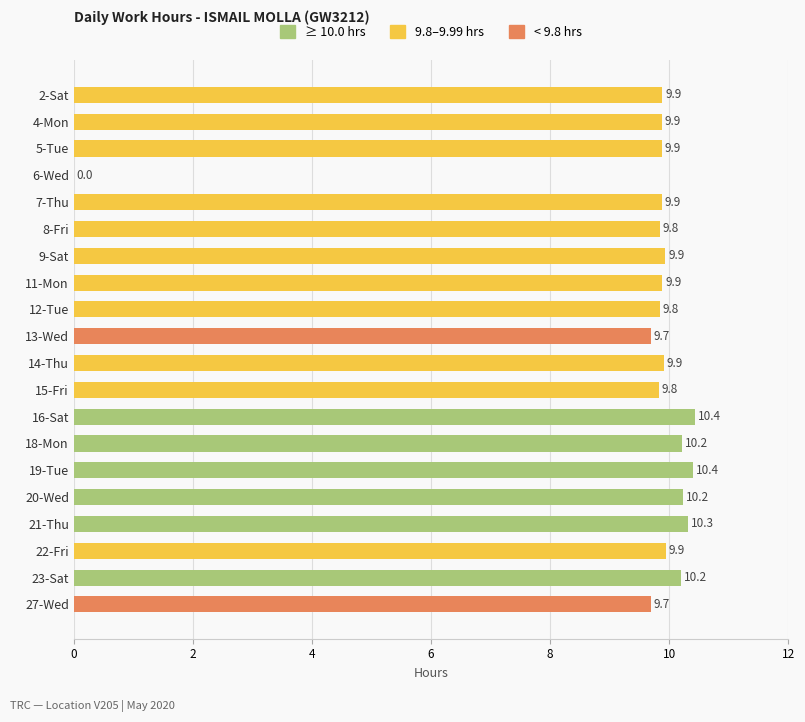

What is the maximum value shown in the chart?

10.4